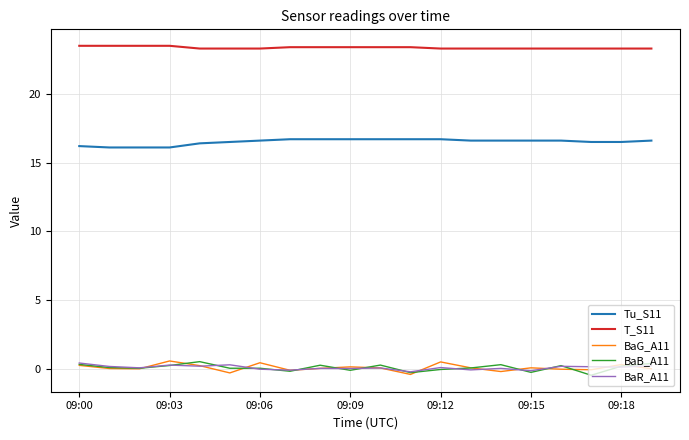

Which series has the largest total across all categories?

T_S11